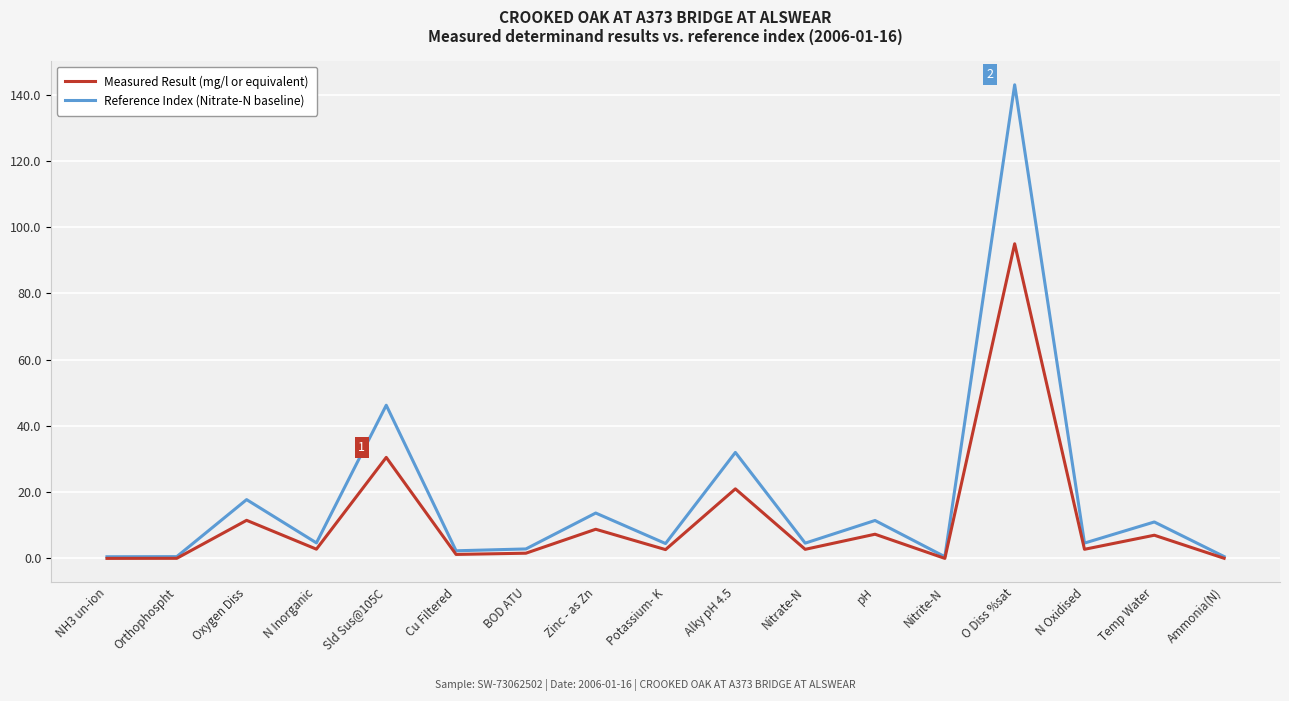

Read the Measured Result (mg/l or equivalent) value at N Oxidised.

2.8